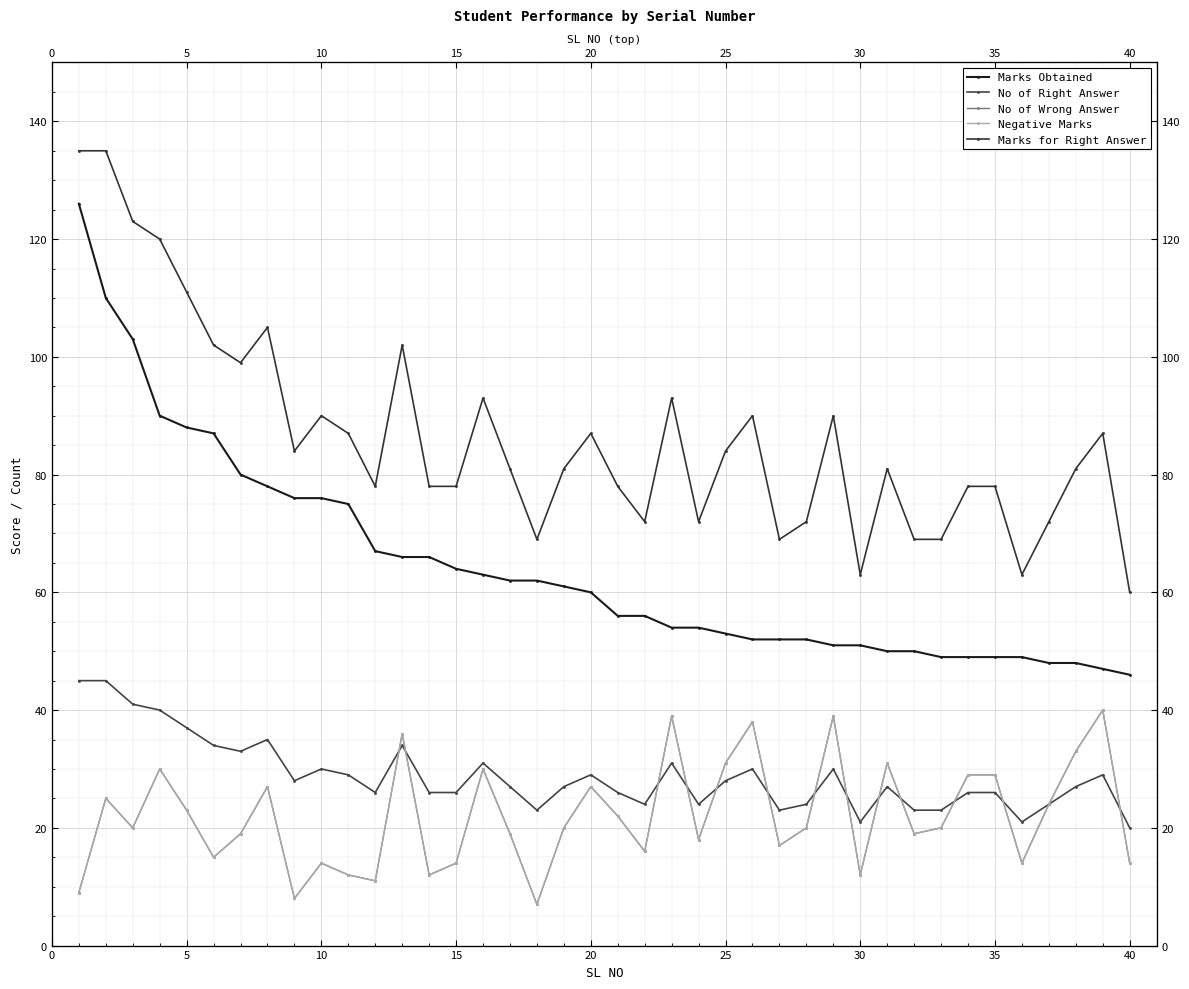

What is the value of the No of Wrong Answer point at the 25th from the left?

31